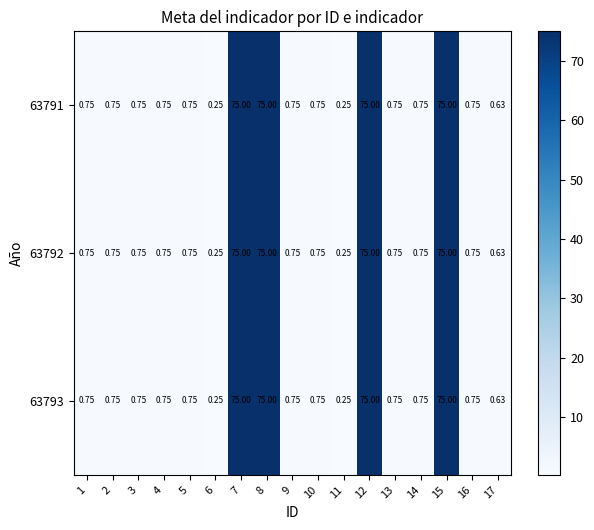

Is the value of 63792 at 16 greater than the value of 63791 at 12?

No